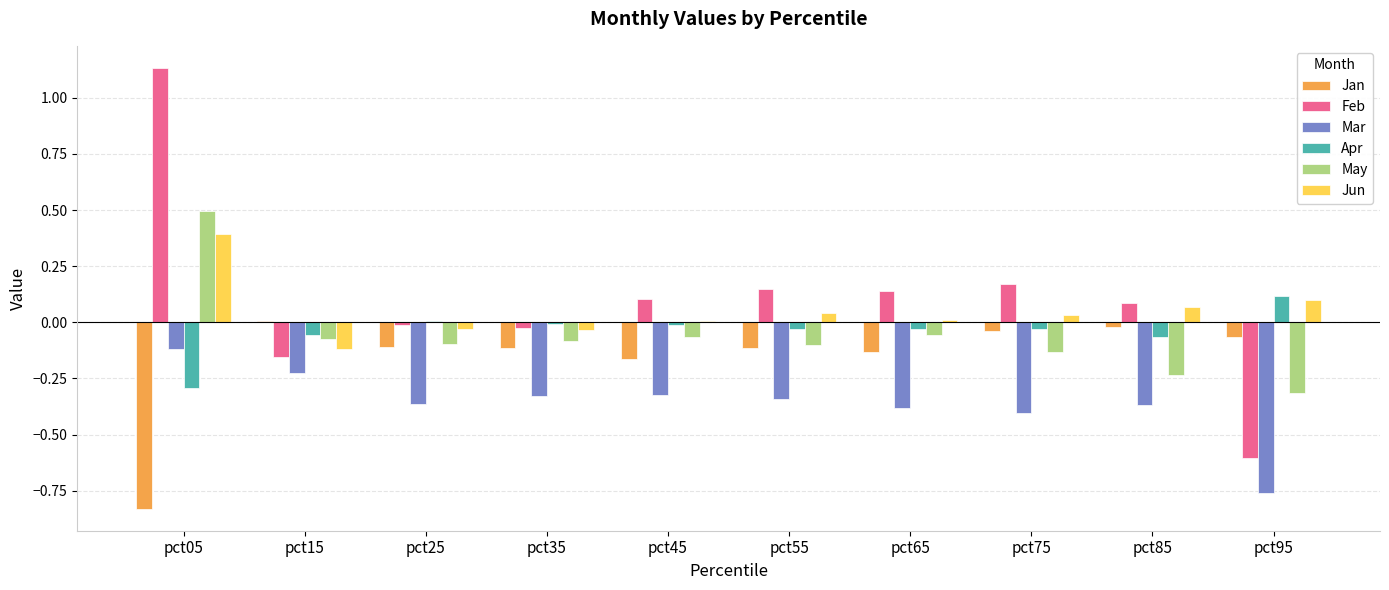

True or false: Jun has a value of -0.0 at pct25.

True